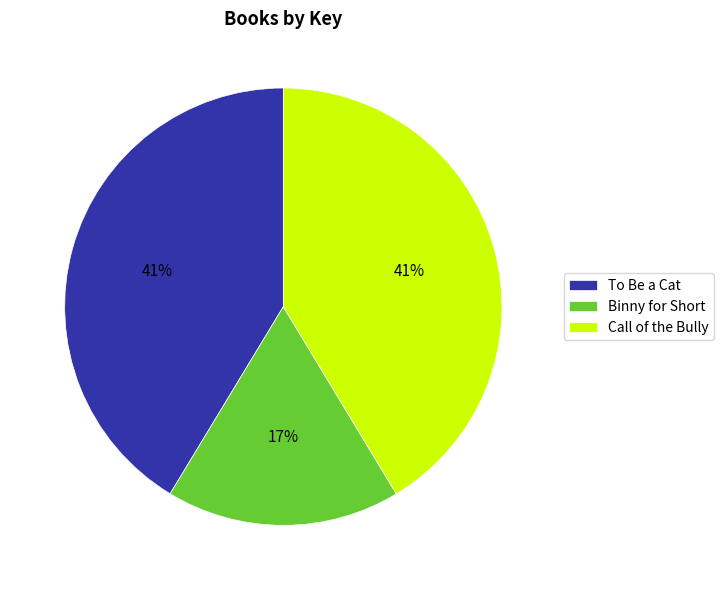

Which category has the smallest portion of the pie?

Binny for Short